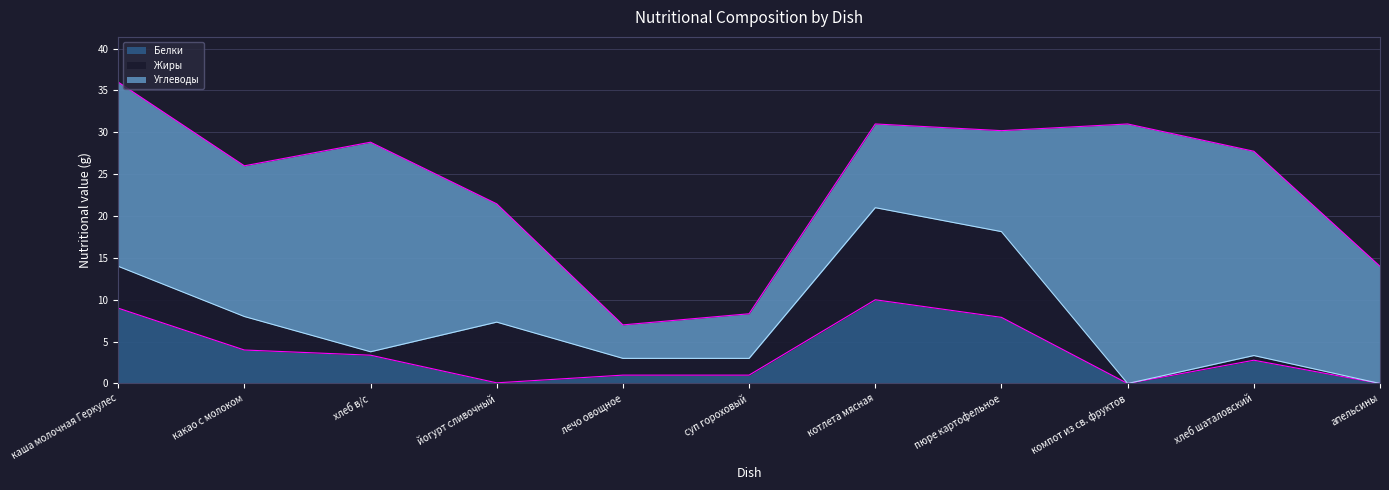

What is the difference between the second highest and second lowest values in the Жиры series?

10.2